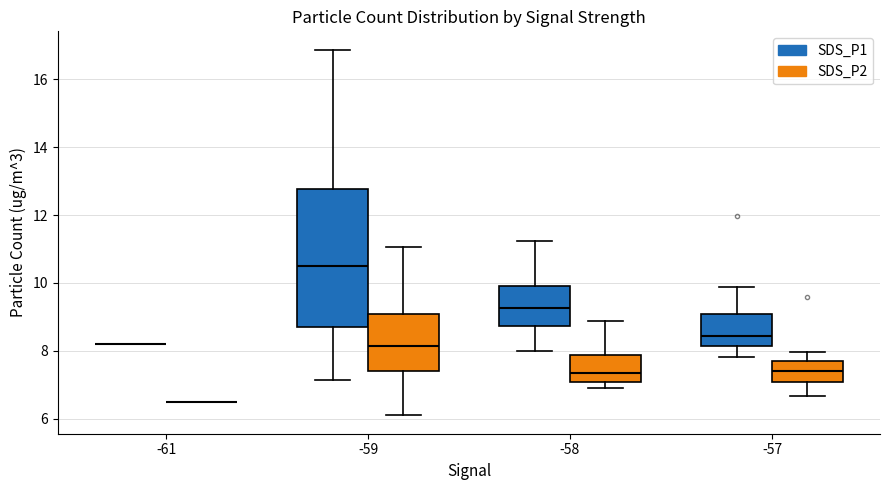

Reading left to right, read every box against the y-axis: the position of its median line, the range the box covers, and the ends of its whiskers. The values are not printed on the chart, so give them approximately, as read against the axis.

-61 (SDS_P1): box collapsed to a line at 8.2, whiskers 8.2 to 8.2
-61 (SDS_P2): box collapsed to a line at 6.6, whiskers 6.6 to 6.6
-59 (SDS_P1): median 10.6, box 8.8 to 12.8, whiskers 7.2 to 16.8
-59 (SDS_P2): median 8.2, box 7.4 to 9.2, whiskers 6.2 to 11.0
-58 (SDS_P1): median 9.2, box 8.8 to 10.0, whiskers 8.0 to 11.2
-58 (SDS_P2): median 7.4, box 7.0 to 7.8, whiskers 7.0 (just below the box's lower edge) to 8.8
-57 (SDS_P1): median 8.4, box 8.2 to 9.0, whiskers 7.8 to 9.8
-57 (SDS_P2): median 7.4, box 7.0 to 7.6, whiskers 6.6 to 8.0